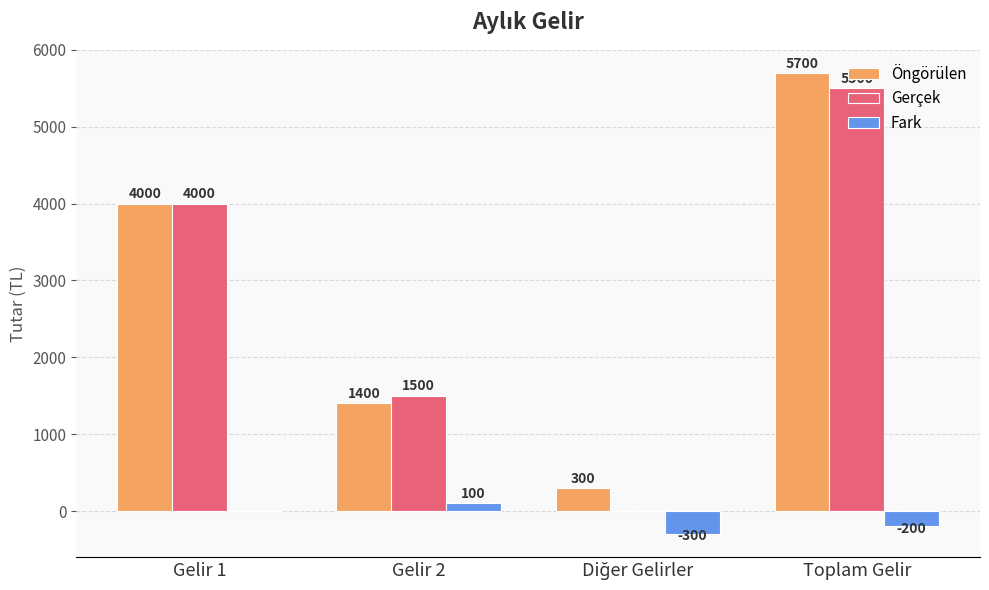

What is the difference between the Fark values at Gelir 1 and Toplam Gelir?

200